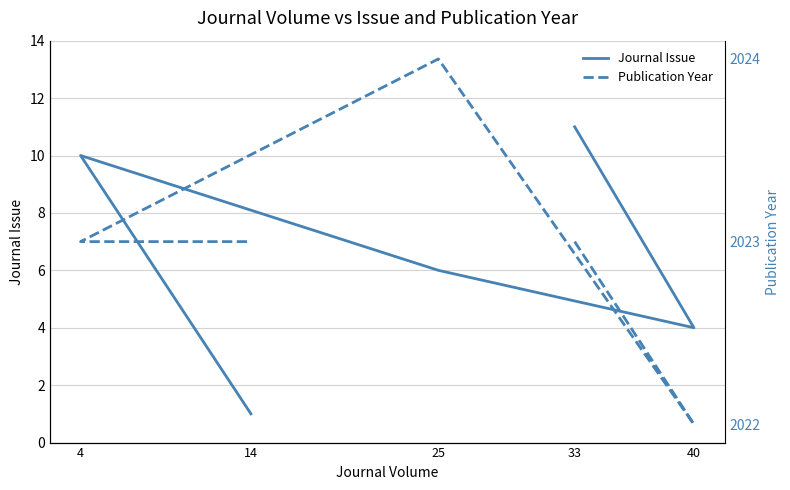

True or false: Journal Issue and Publication Year intersect in this chart.

False